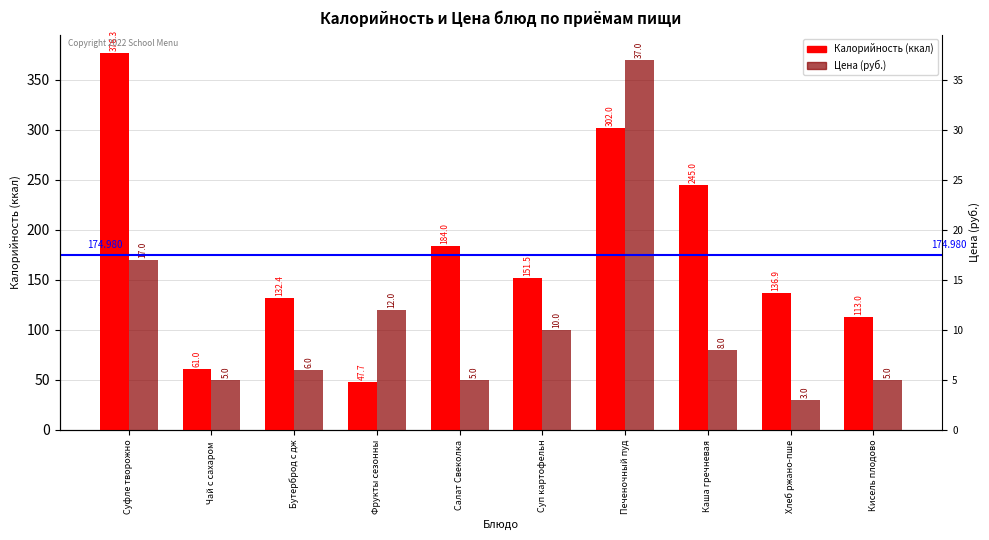

What is the label of the 10th bar from the right?

Суфле творожно